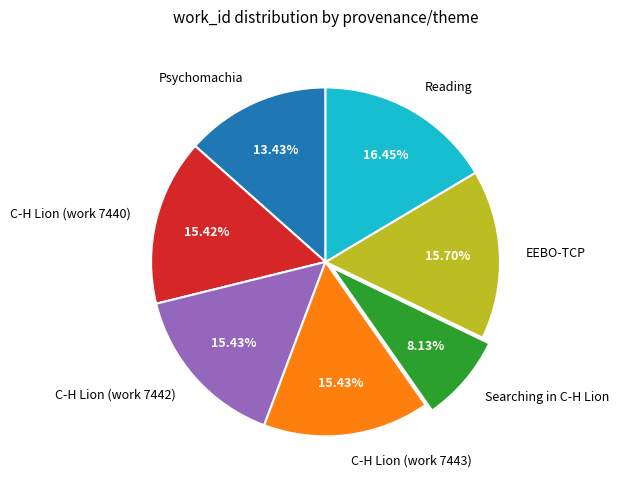

True or false: C-H Lion (work 7443) accounts for 15% of the total.

True